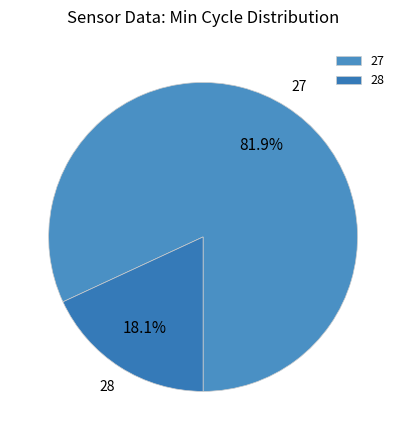

What is the total percentage of 28 and 27?

100.0%